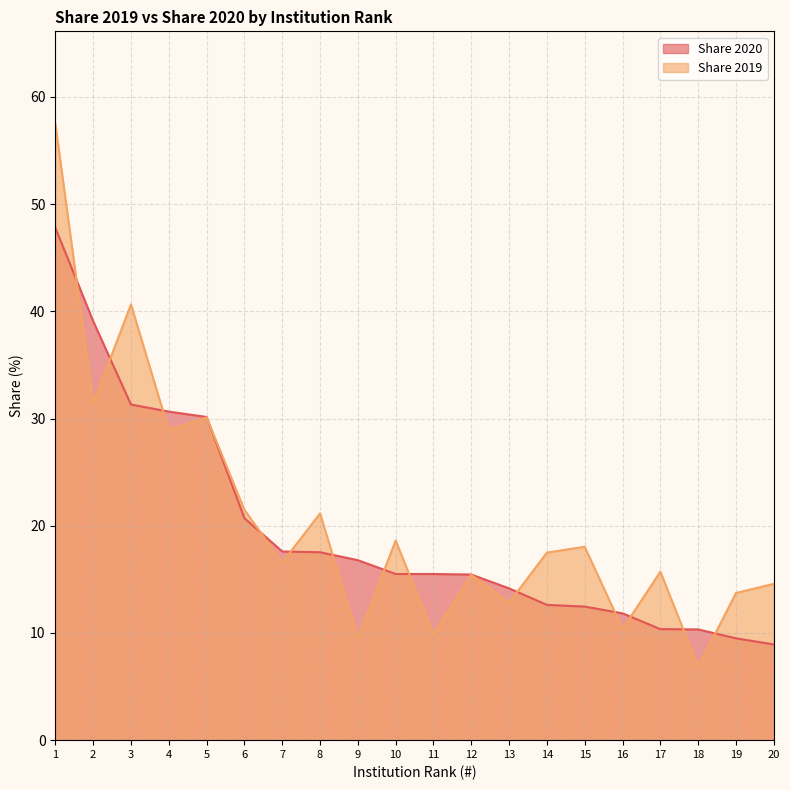

Does the chart display data point markers on the line(s)?

No